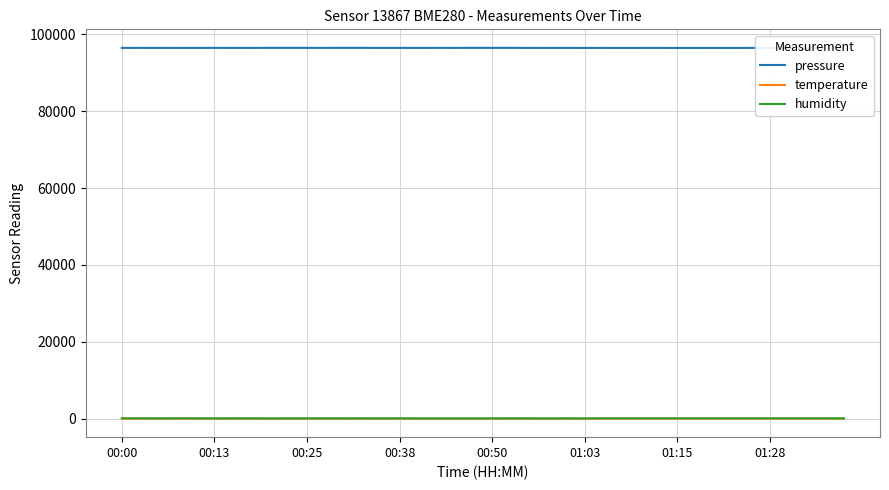

True or false: pressure and humidity cross at least once.

False